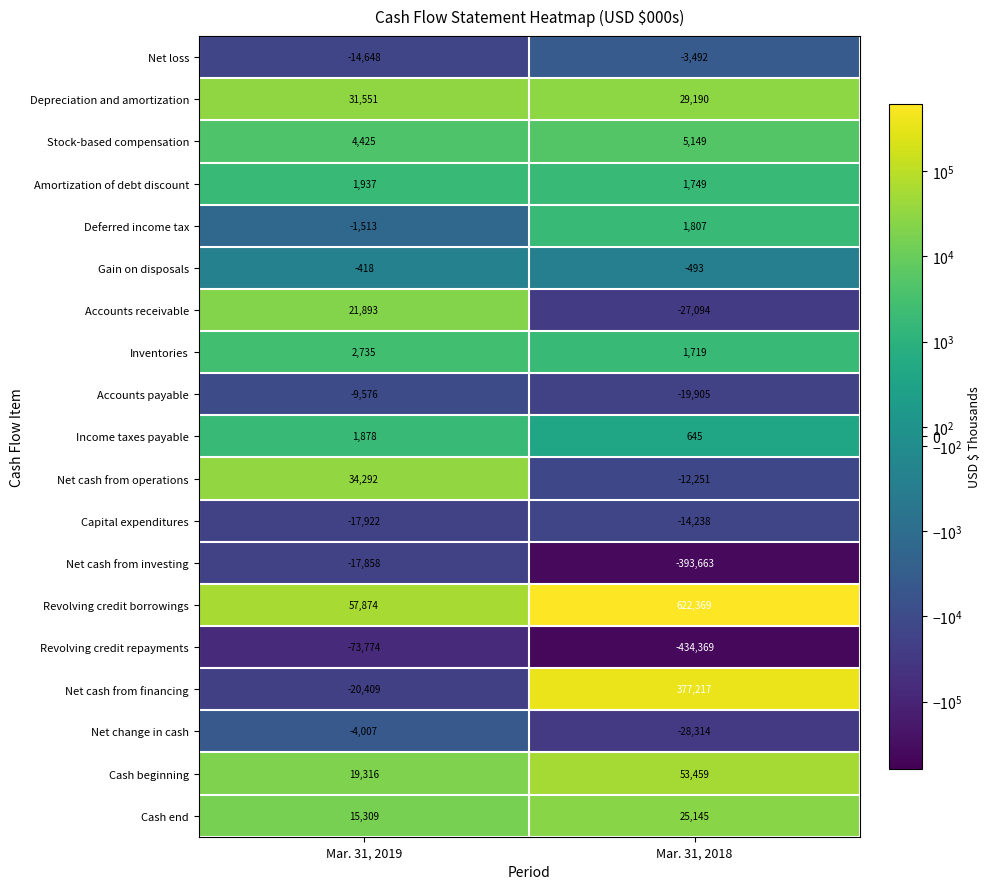

Is it true that Capital expenditures equals -24046 at Mar. 31, 2018?

False